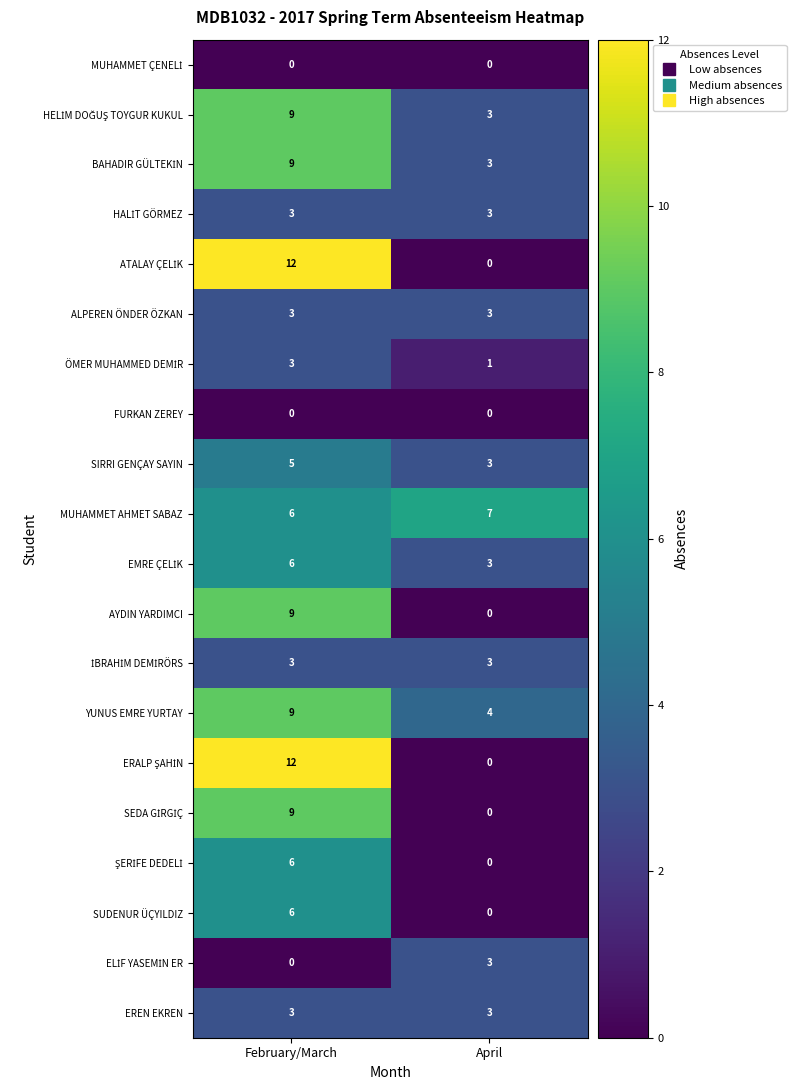

The EREN EKREN series shows 1 at April. True or false?

False